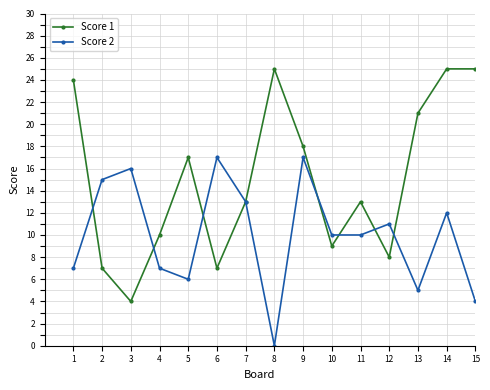

What is the maximum value for Score 2?

17